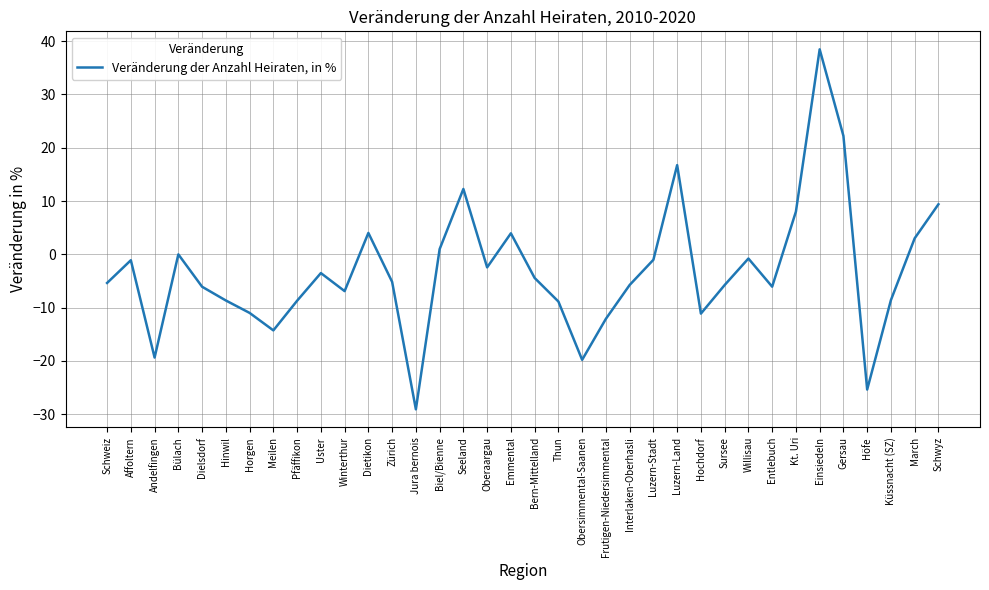

Between Luzern-Stadt and March, which is larger?

March